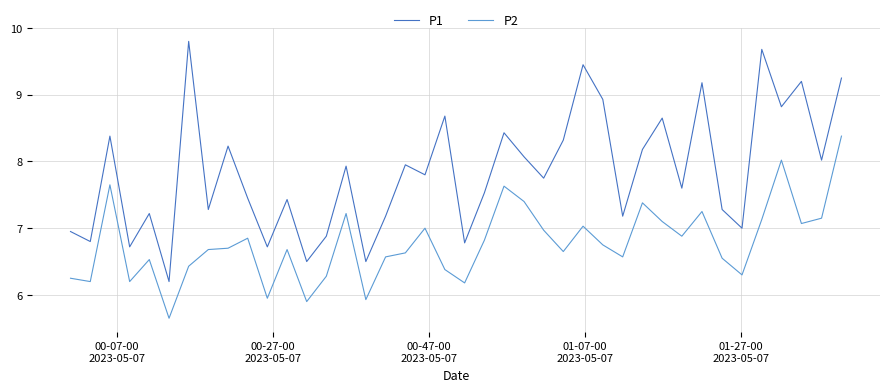

List the series in order of their overall mean, highest first.

P1, P2